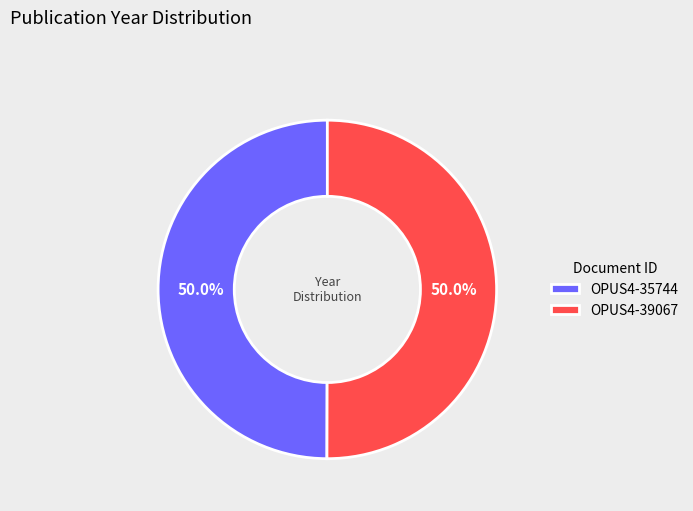

What is the ratio of the value at OPUS4-35744 to the value at OPUS4-39067?

1.0